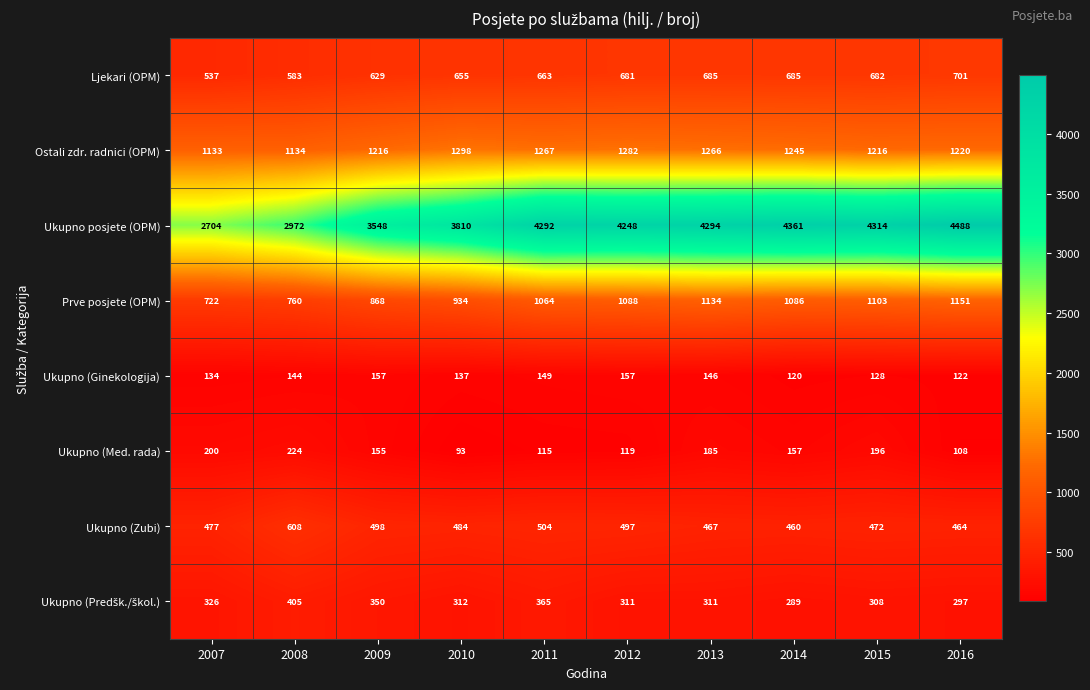

The value of Ukupno (Med. rada) at 2011 is 115. True or false?

True